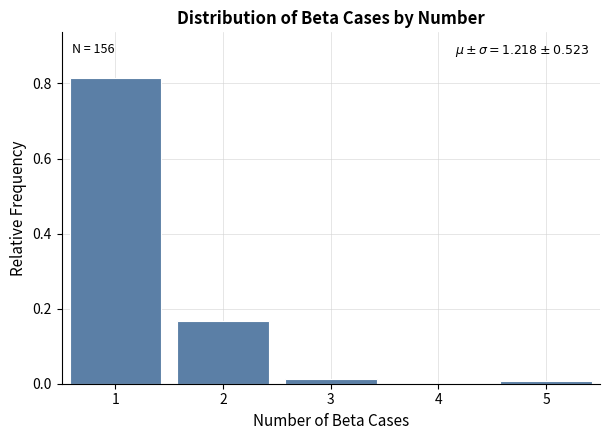

Which range on the x-axis has the tallest bar?

0.5 to 1.5